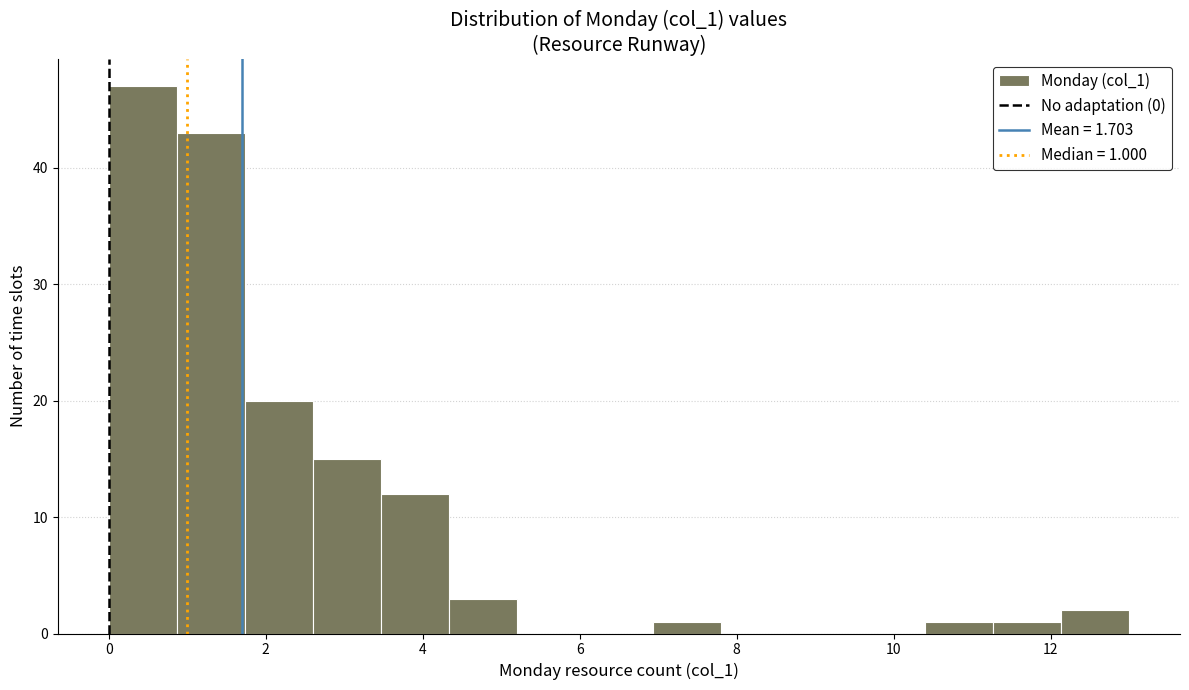

Which range on the x-axis has the tallest bar?

0.0 to 0.8